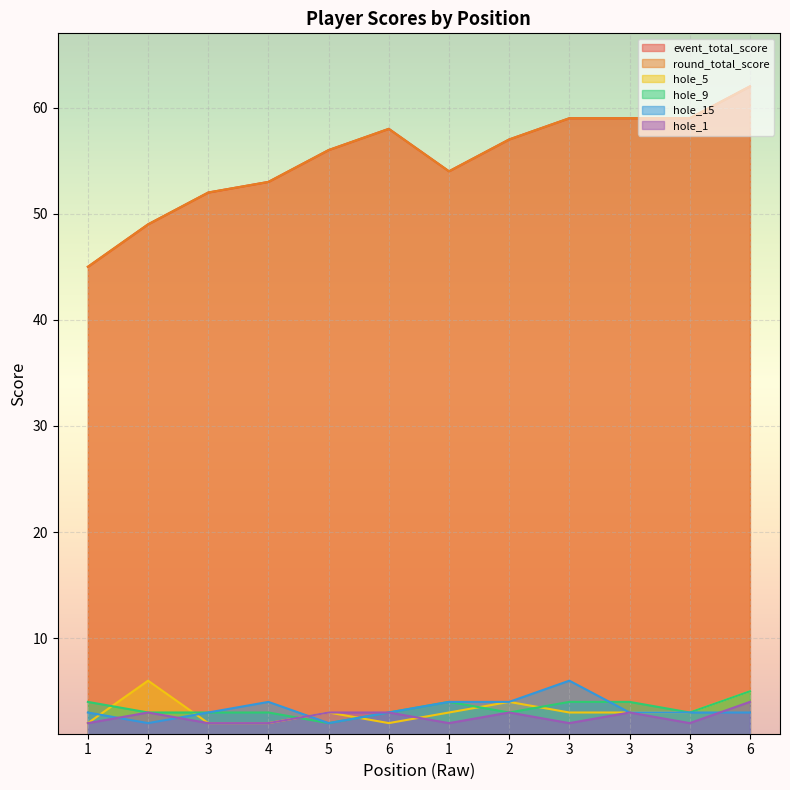

Reading left to right, extract all data points from this chart.

event_total_score: 1=45	2=49	3=52	4=53	5=56	6=58	1=54	2=57	3=59	3=59	3=59	6=62
round_total_score: 1=45	2=49	3=52	4=53	5=56	6=58	1=54	2=57	3=59	3=59	3=59	6=62
hole_5: 1=2	2=6	3=2	4=2	5=3	6=2	1=3	2=4	3=3	3=3	3=3	6=5
hole_9: 1=4	2=3	3=3	4=3	5=2	6=3	1=4	2=3	3=4	3=4	3=3	6=5
hole_15: 1=3	2=2	3=3	4=4	5=2	6=3	1=4	2=4	3=6	3=3	3=3	6=3
hole_1: 1=2	2=3	3=2	4=2	5=3	6=3	1=2	2=3	3=2	3=3	3=2	6=4